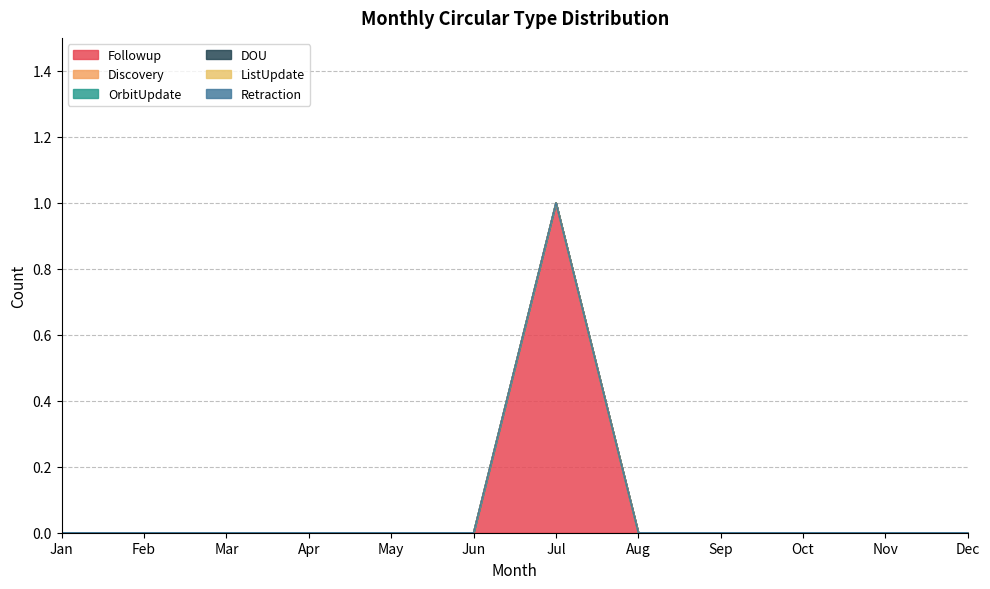

Which label corresponds to the largest value in the chart?

Jul